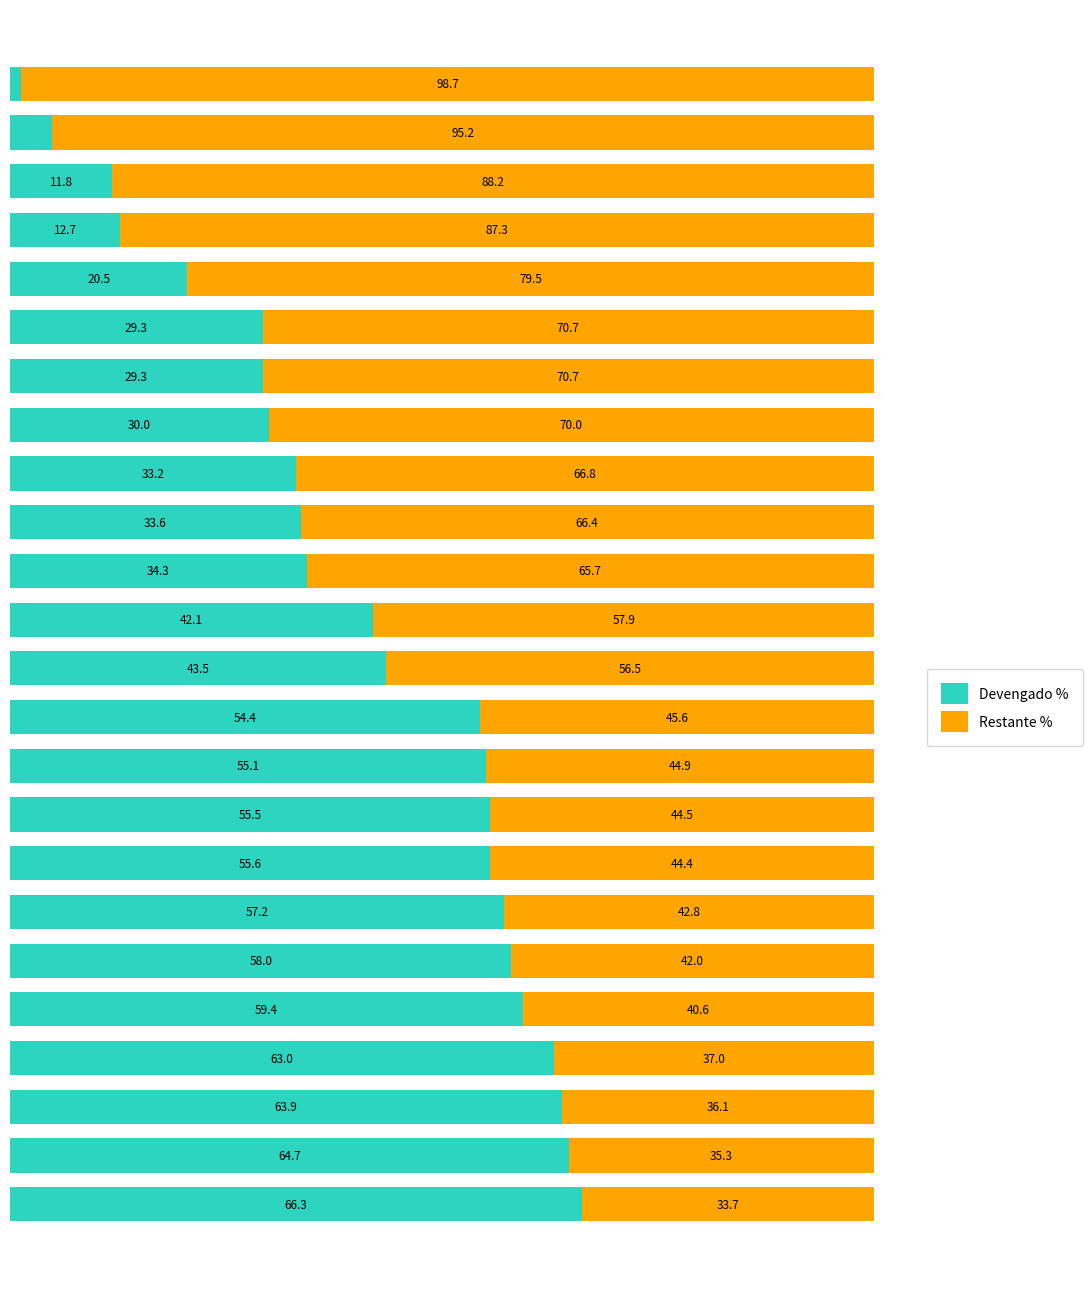

What are all the series names shown in the legend?

Devengado %, Restante %